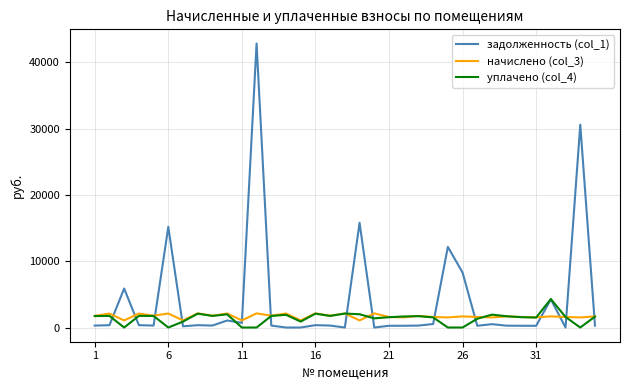

What is the maximum value for задолженность (col_1)?

42856.5